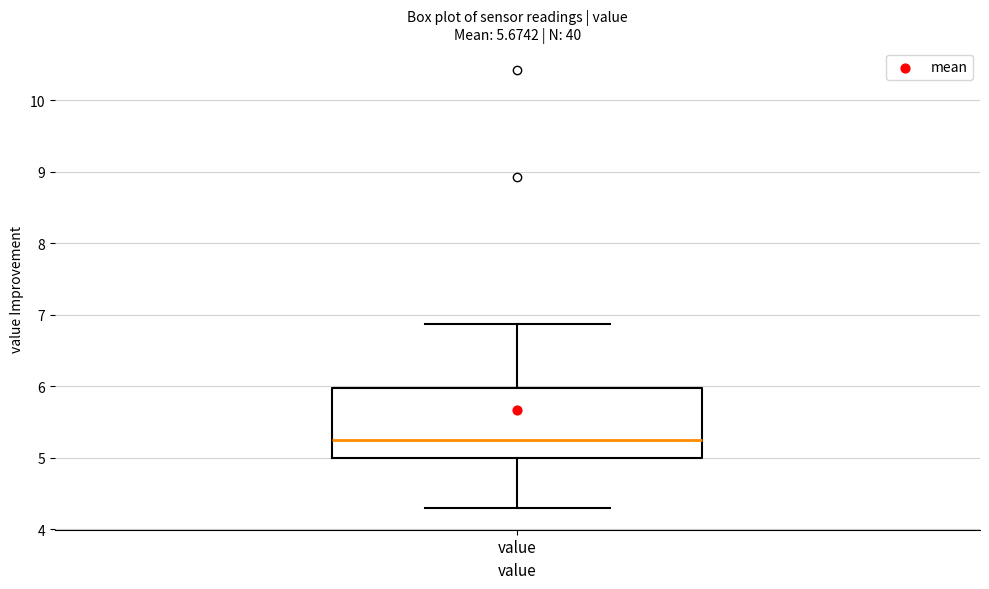

Where is the upper edge of the box for value on the y-axis? The values are not printed on the chart, so give them approximately, as read against the axis.

6.0